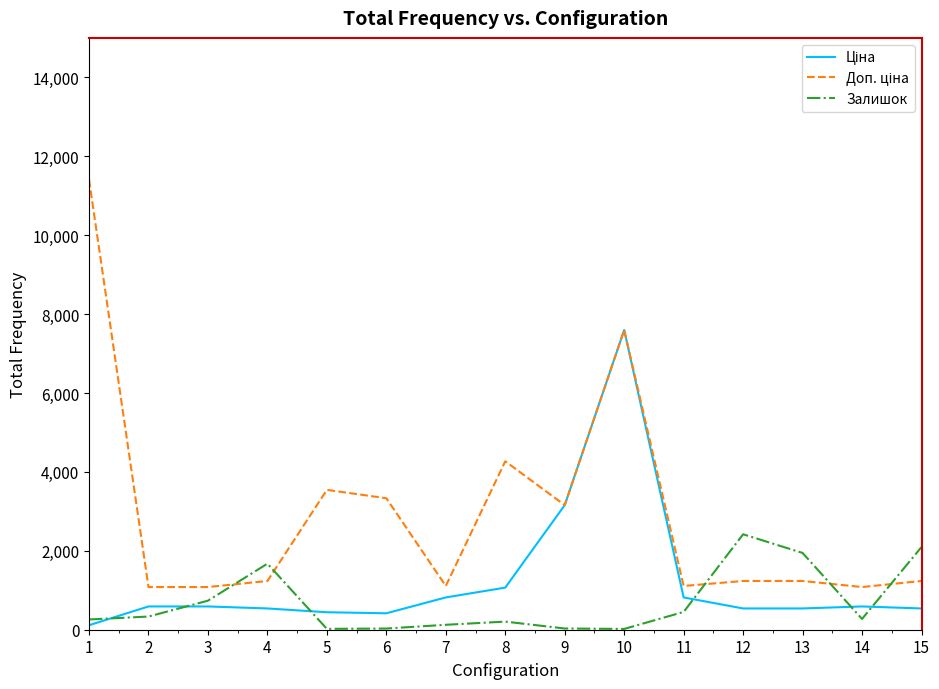

At which category is the sum across all series the highest?

10